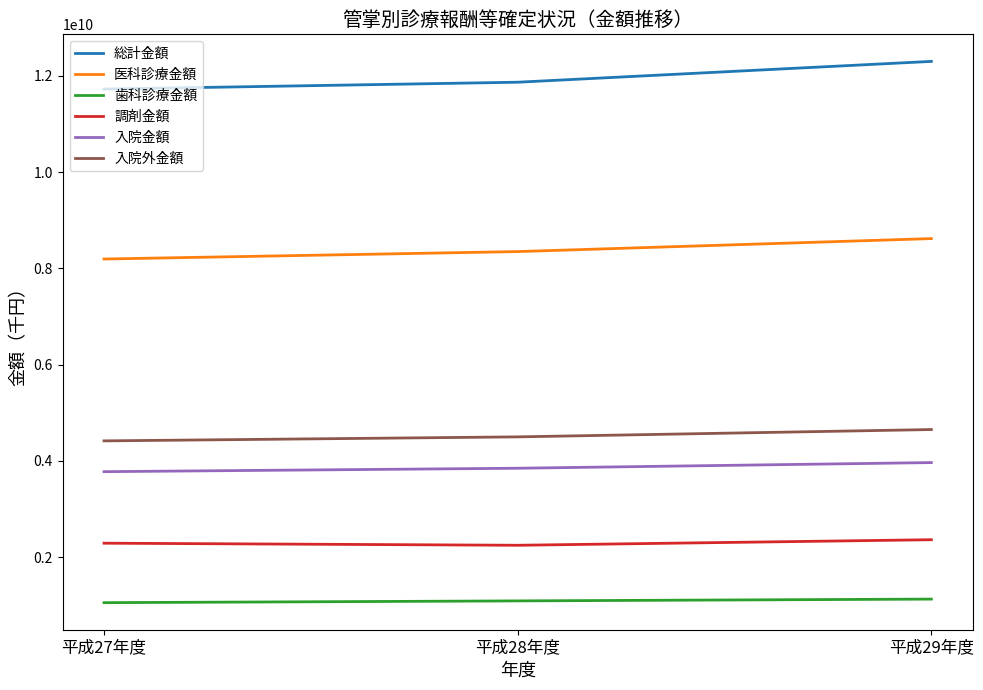

List the series in order of their peak value, lowest first.

歯科診療金額, 調剤金額, 入院金額, 入院外金額, 医科診療金額, 総計金額